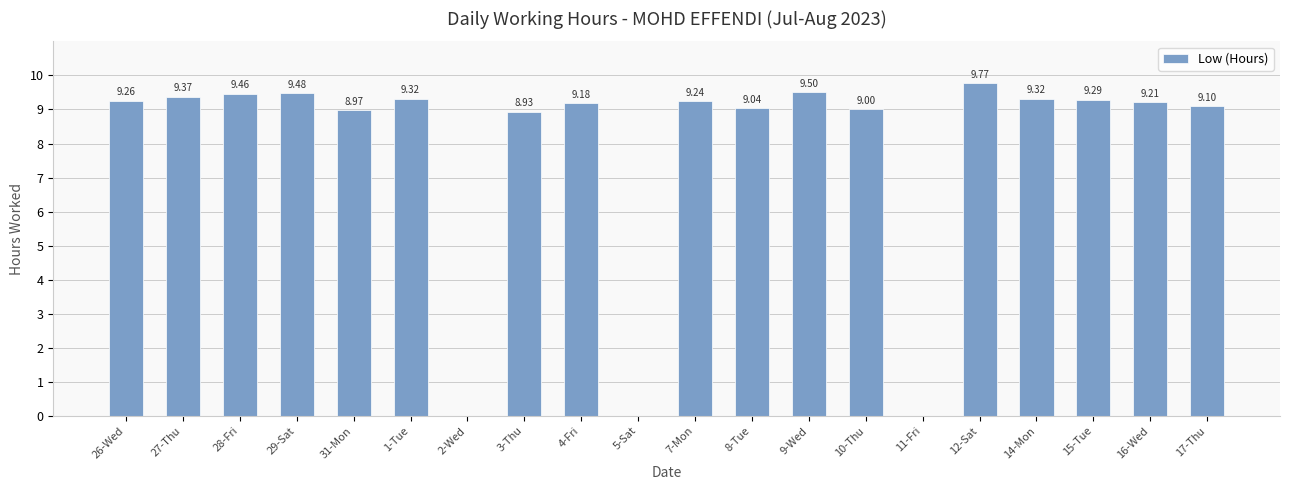

What is the sum of the values at 4-Fri and 3-Thu?

18.1